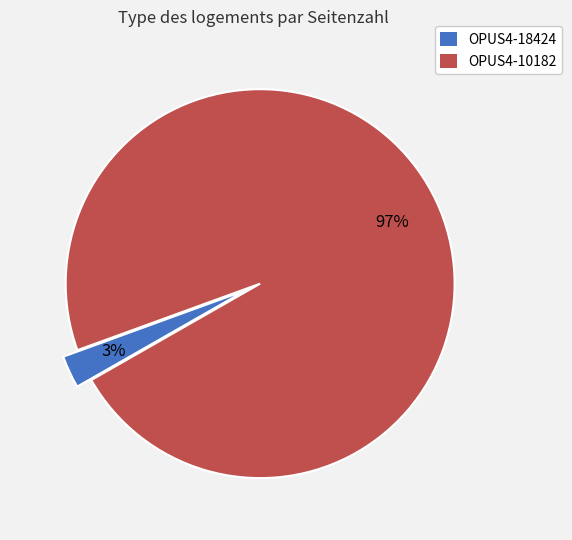

What is the smallest slice in the pie chart?

OPUS4-18424